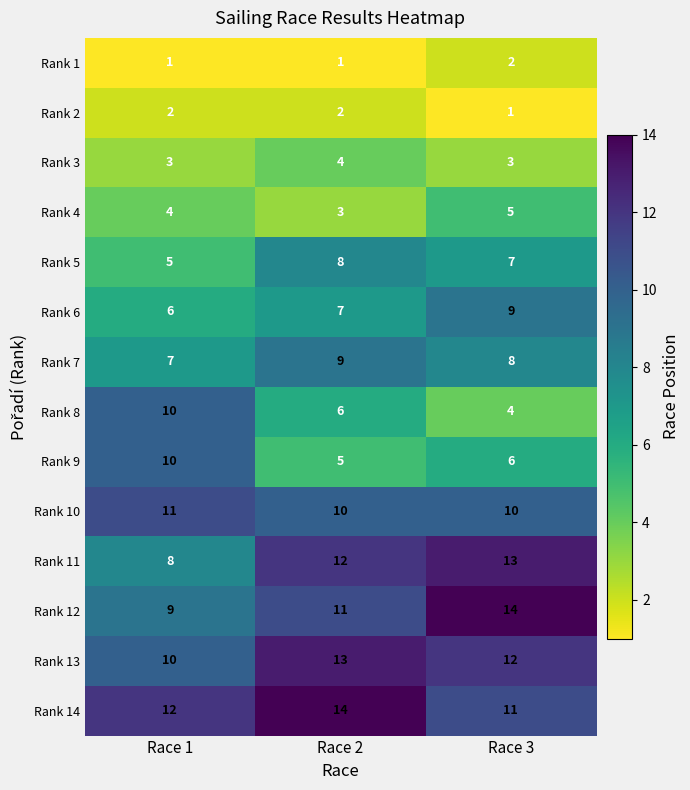

How many data points in Rank 12 are less than 11?

1